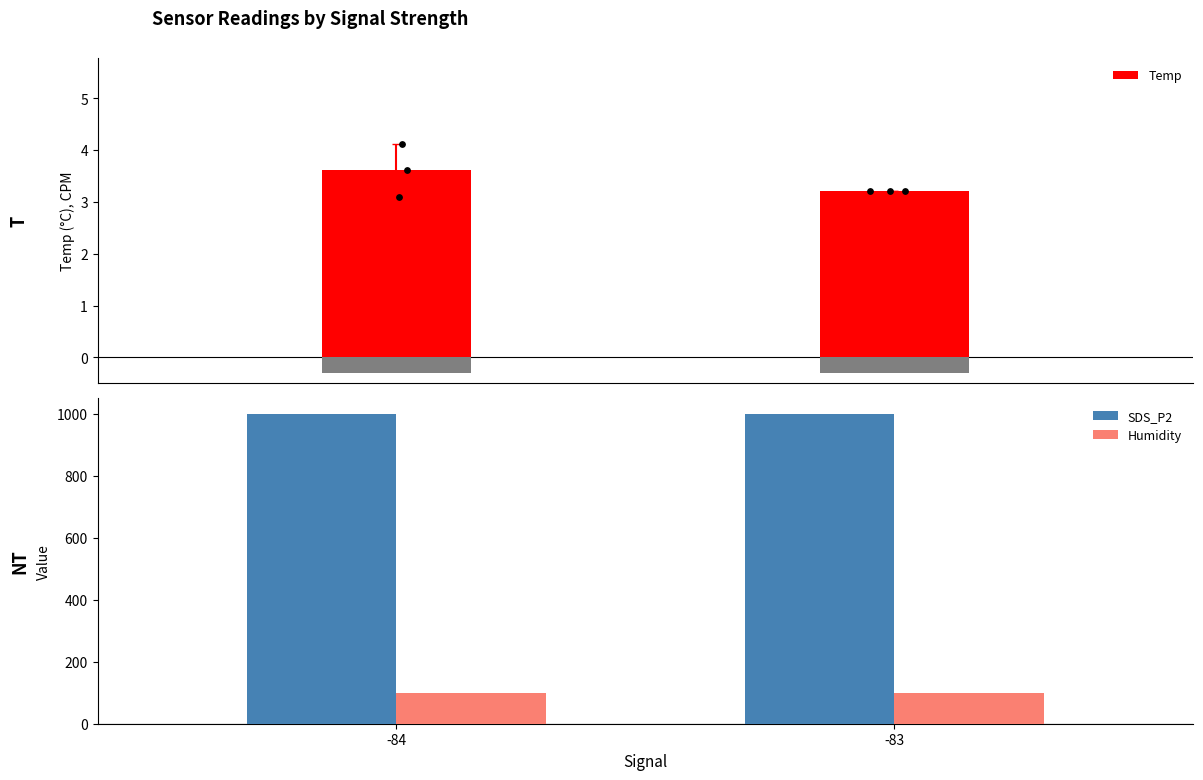

Which series has the largest Y range (max minus min)?

Temp